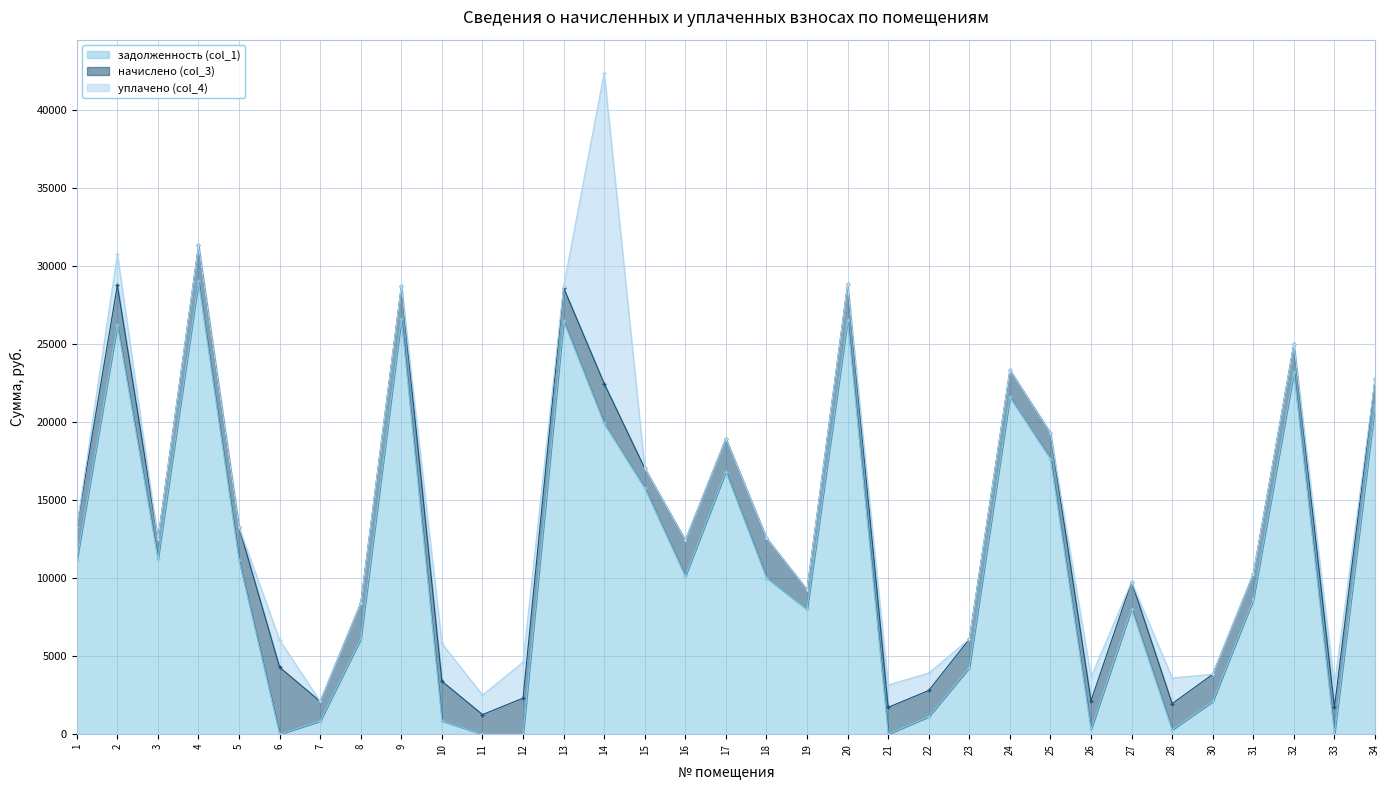

What is the highest value of the задолженность (col_1) series?

29030.4